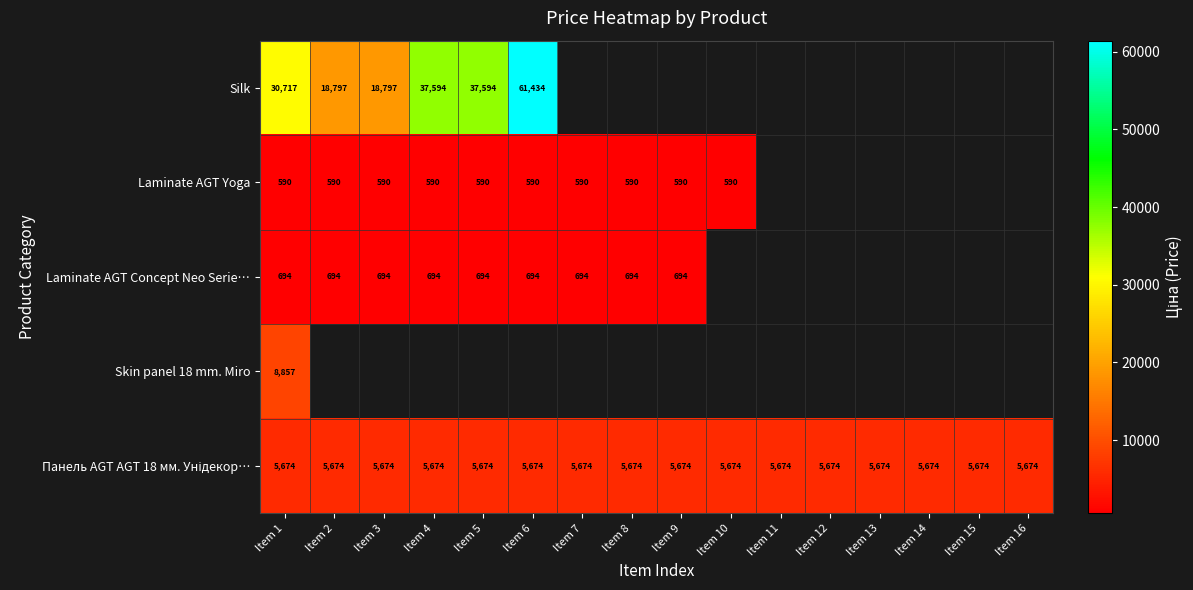

At which label does Панель AGT AGT 18 мм. Унідекор… reach its peak?

Item 1